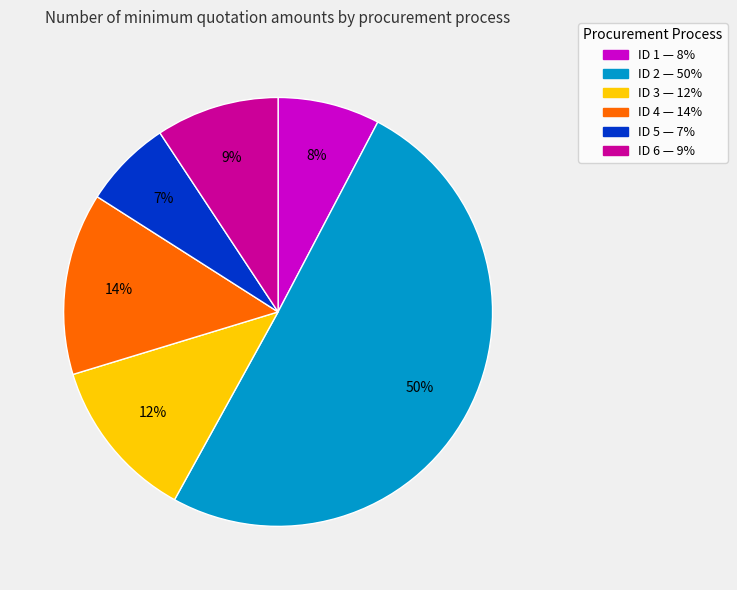

What is the smallest slice in the pie chart?

ID 5